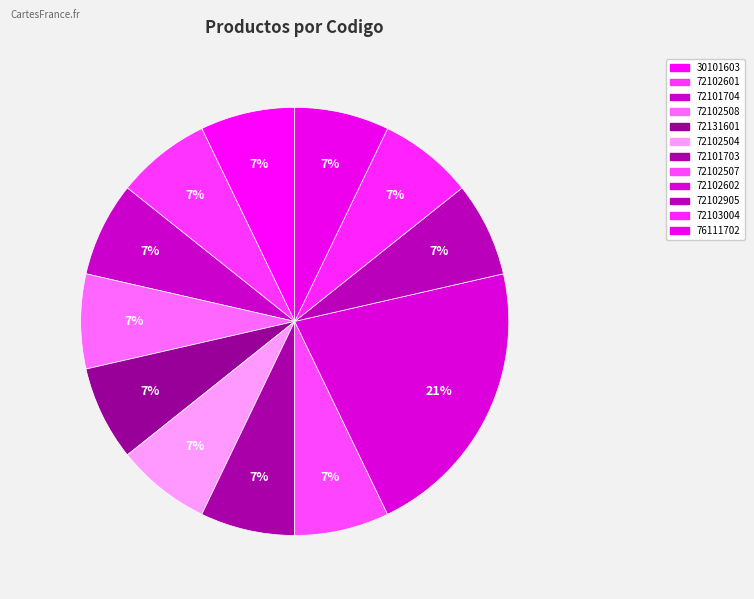

Count the number of slices in the pie.

12